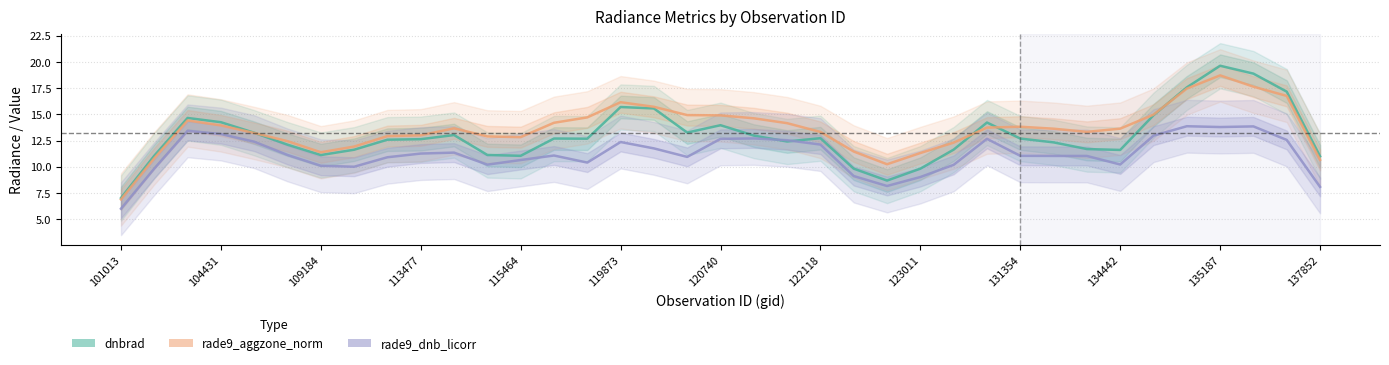

The rade9_dnb_licorr series shows 18.3 at 29. True or false?

False